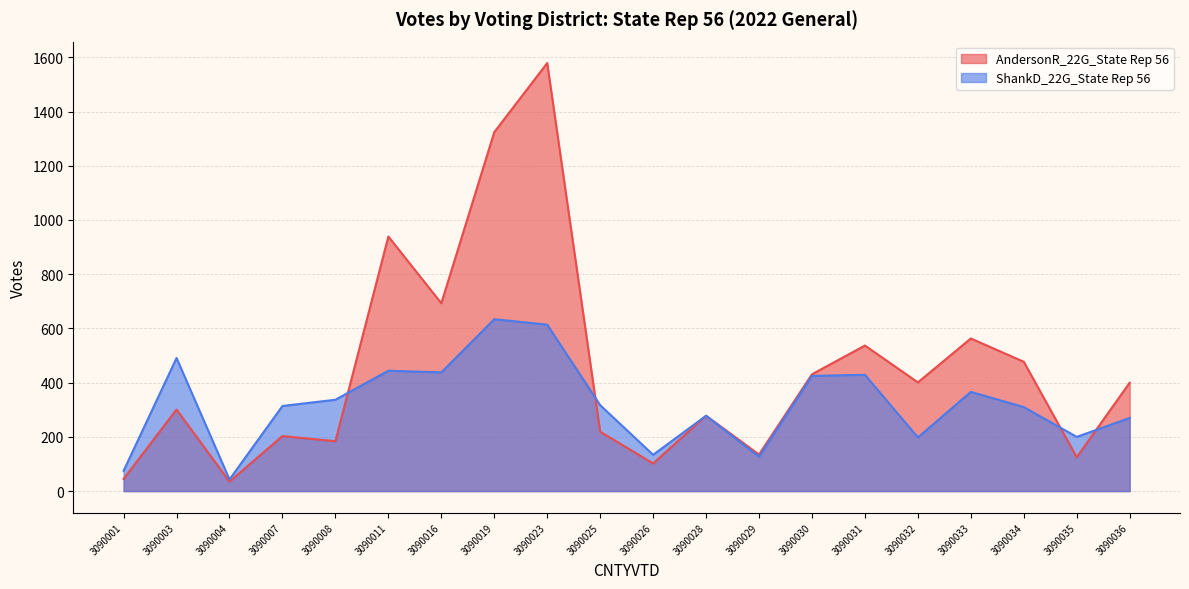

At which label does ShankD_22G_State Rep 56 first exceed 317?

3090003